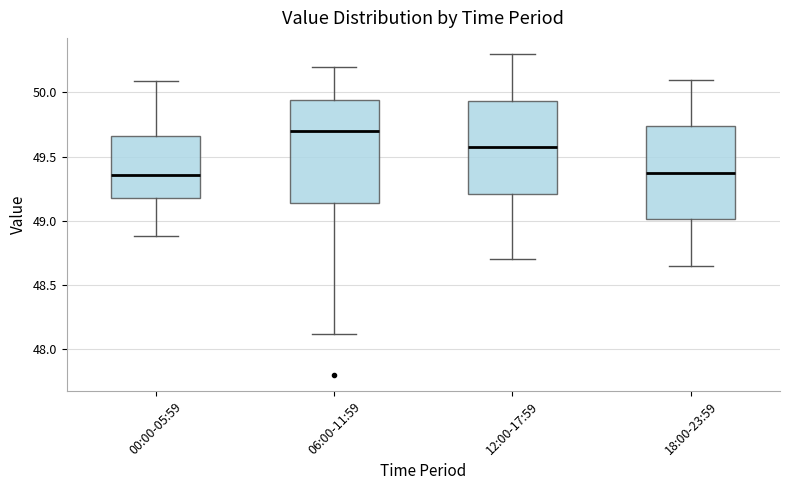

Reading left to right, read every box against the y-axis: the position of its median line, the range the box covers, and the ends of its whiskers. The values are not printed on the chart, so give them approximately, as read against the axis.

00:00-05:59: median 49.35, box 49.20 to 49.65, whiskers 48.90 to 50.10
06:00-11:59: median 49.70, box 49.15 to 49.95, whiskers 48.10 to 50.20
12:00-17:59: median 49.60, box 49.20 to 49.95, whiskers 48.70 to 50.30
18:00-23:59: median 49.40, box 49.00 to 49.75, whiskers 48.65 to 50.10